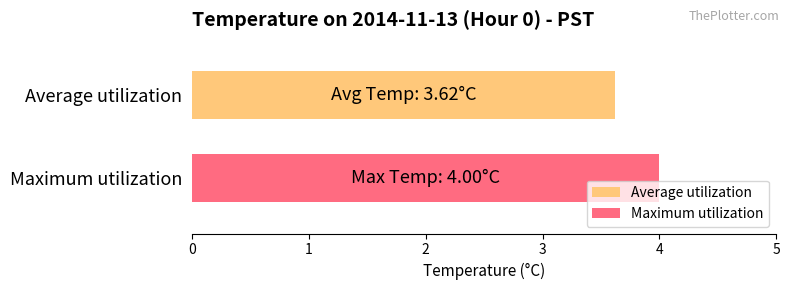

Rank the series by their maximum value, from highest to lowest.

Maximum utilization, Average utilization